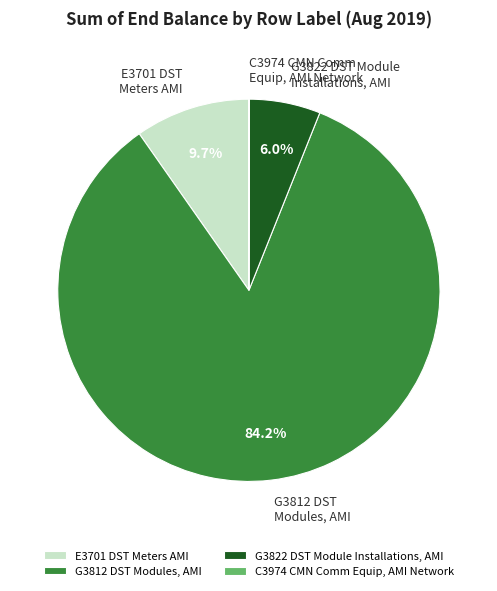

The E3701 DST Meters AMI slice represents 22% of the pie. True or false?

False